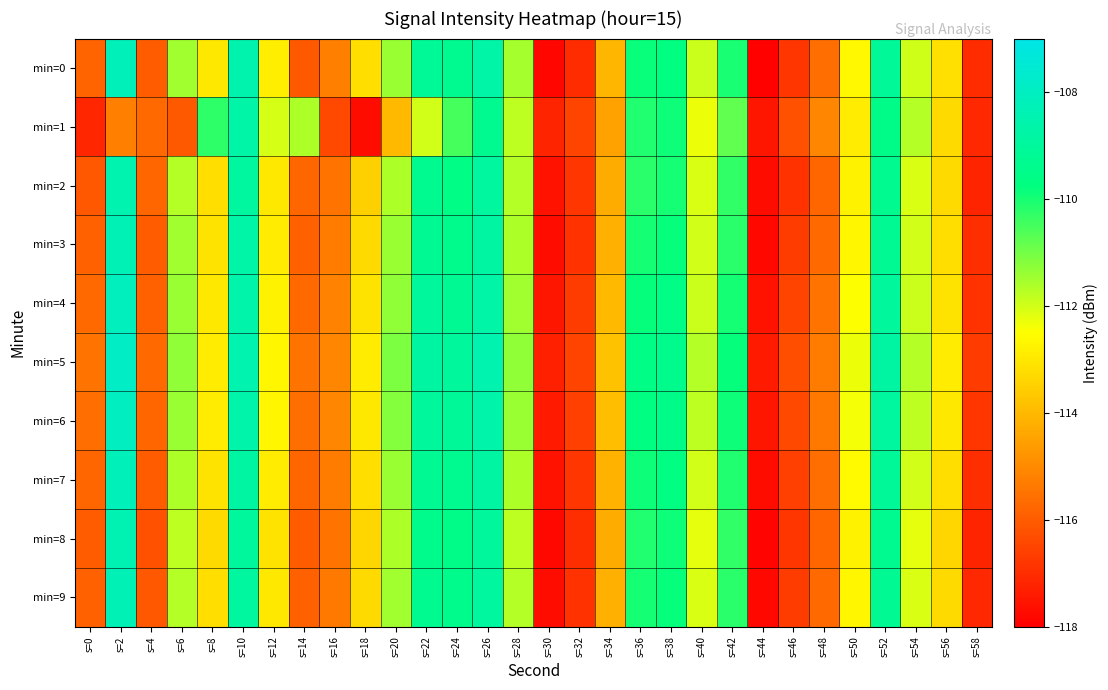

Which series has the largest total across all categories?

min=5